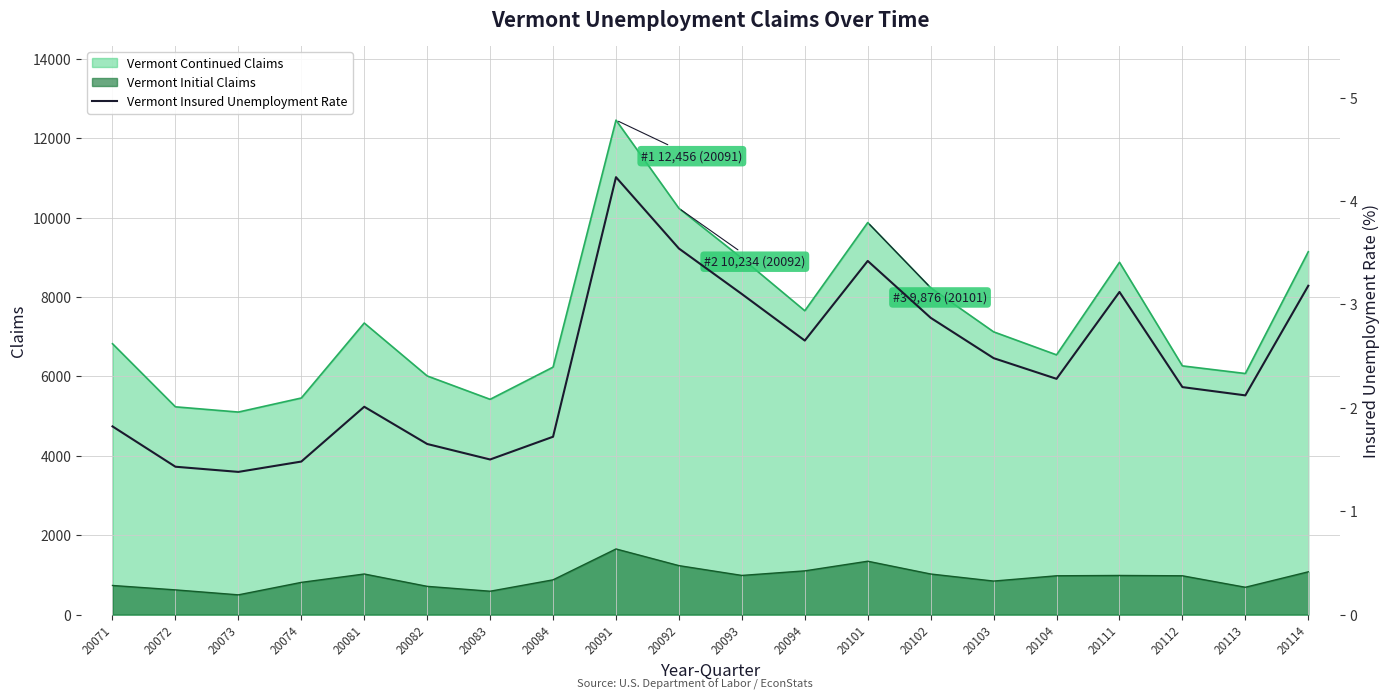

Is the value of Vermont Continued Claims at 20074 greater than the value of Vermont Initial Claims at 20093?

Yes